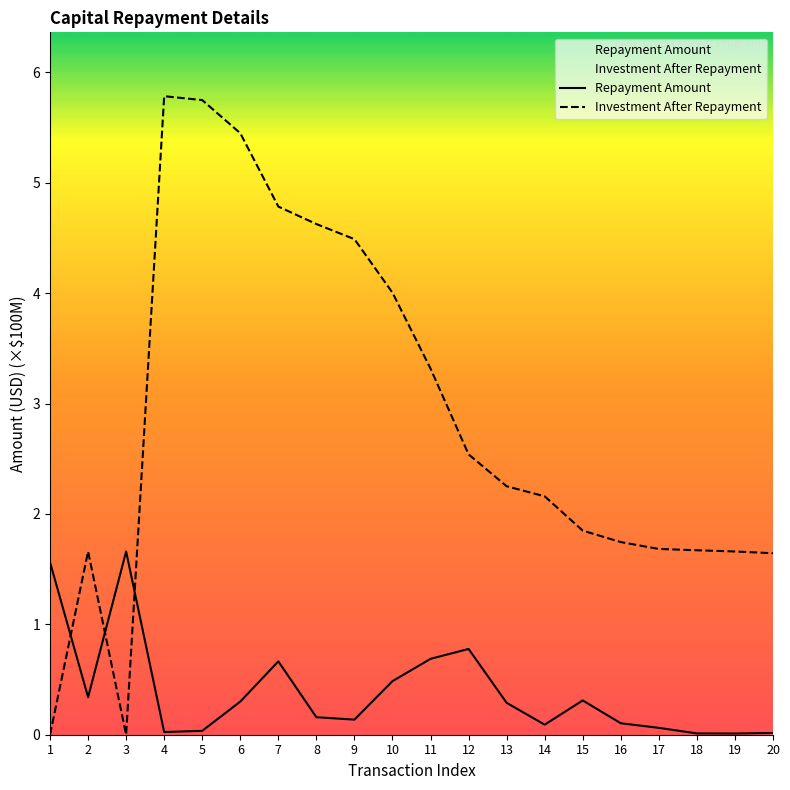

Between 16 and 19, which is larger?

16